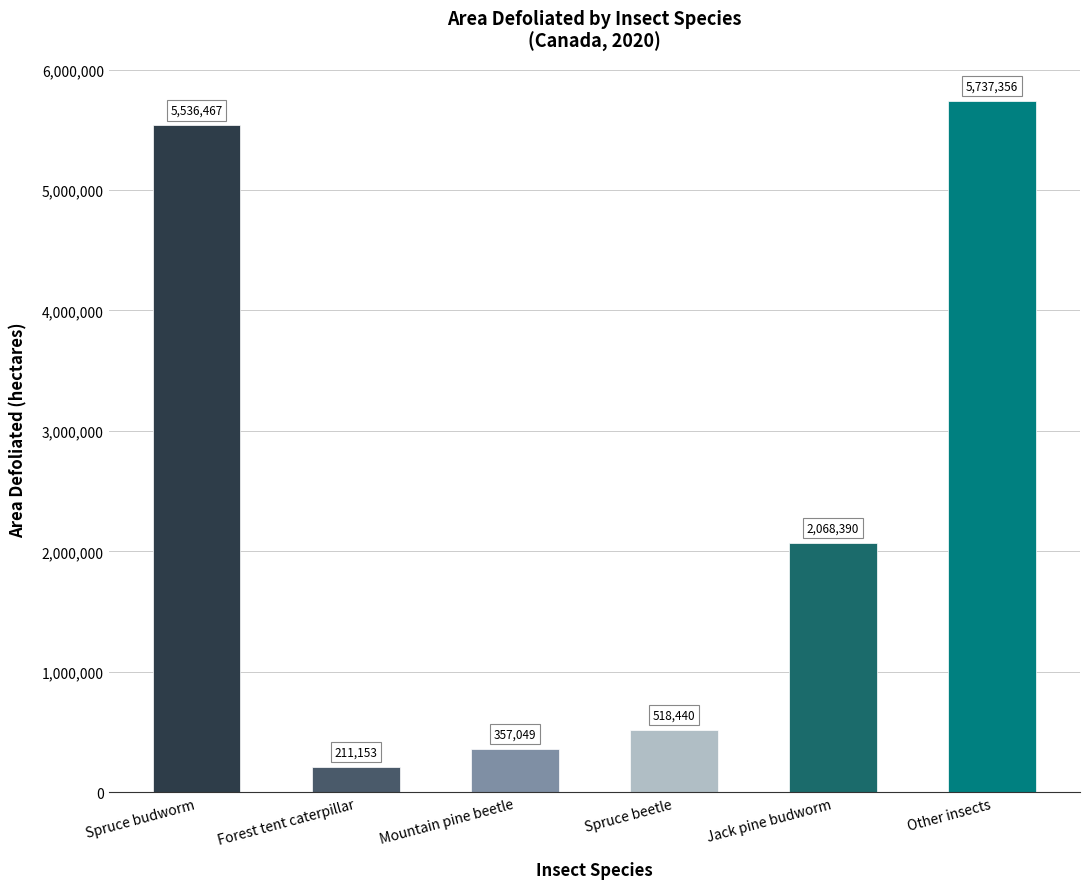

Where does the data first go above 2068390?

Spruce budworm